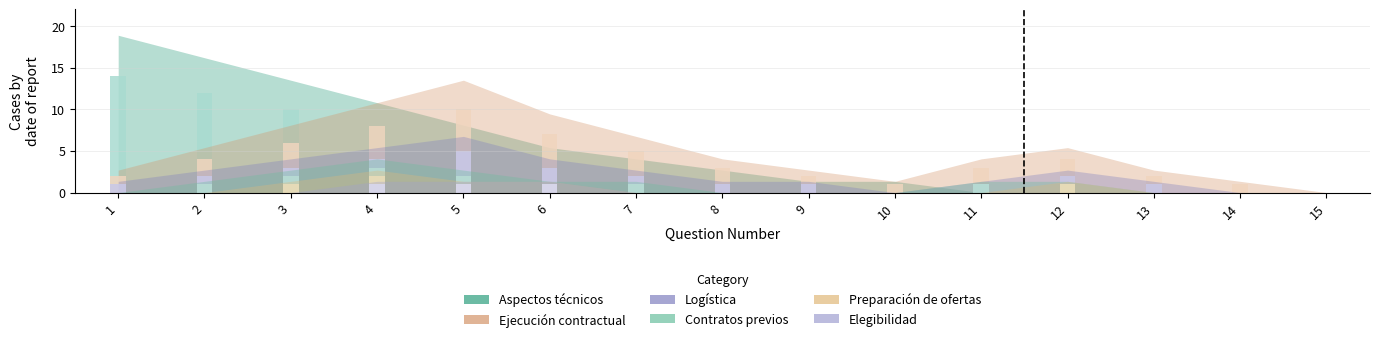

What is the total value across all series at 12?

8